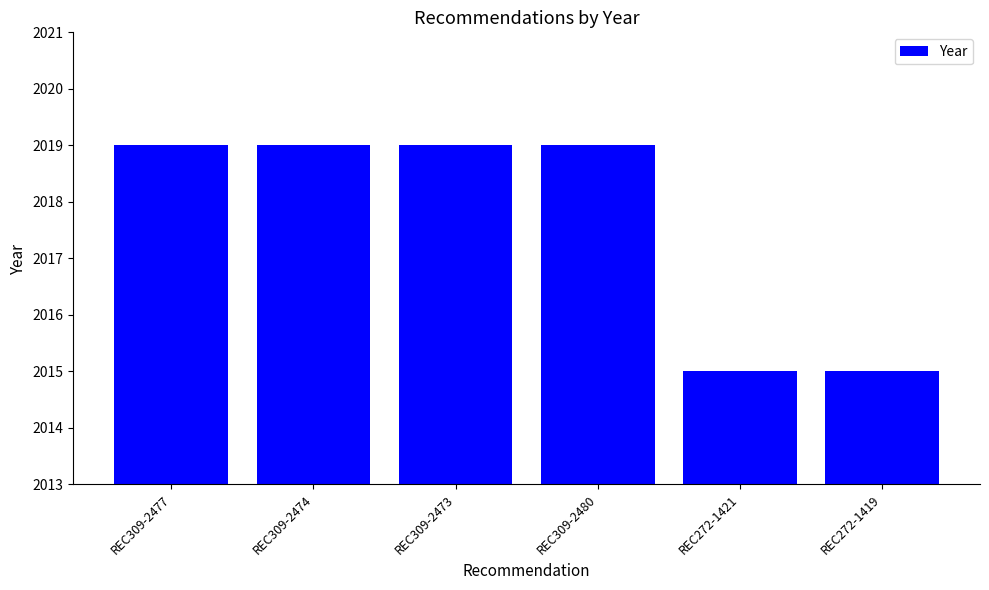

What is the difference between the values at REC272-1419 and REC309-2480?

4